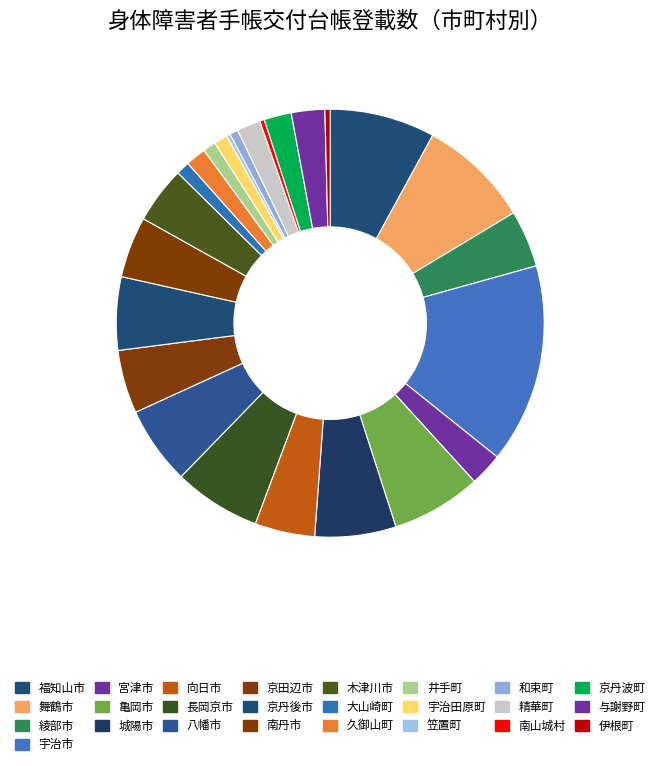

The 宇治市 slice represents 4% of the pie. True or false?

False